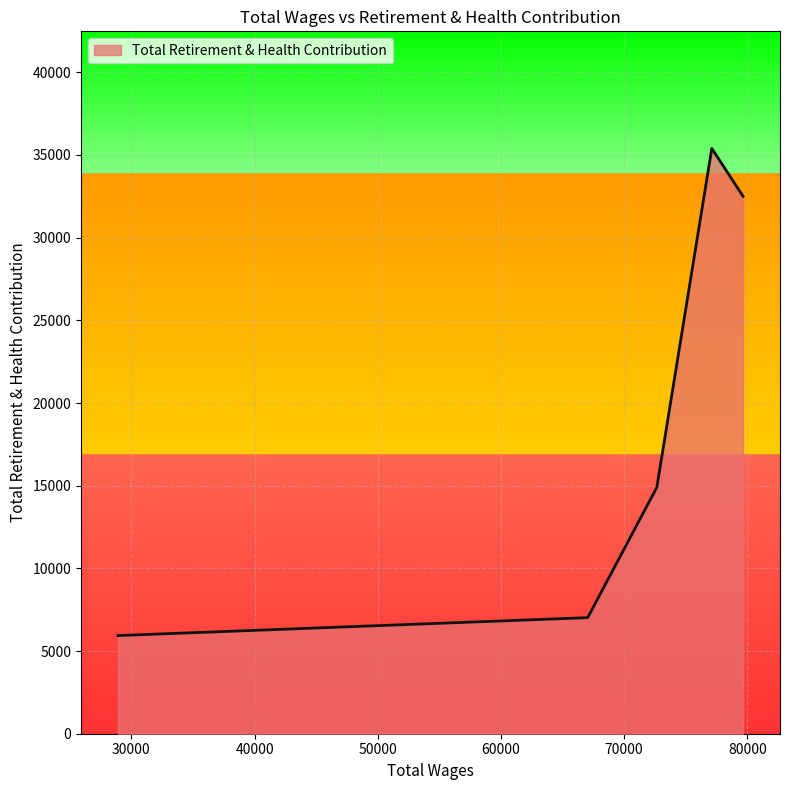

What is the difference between the second highest and second lowest values?

25480